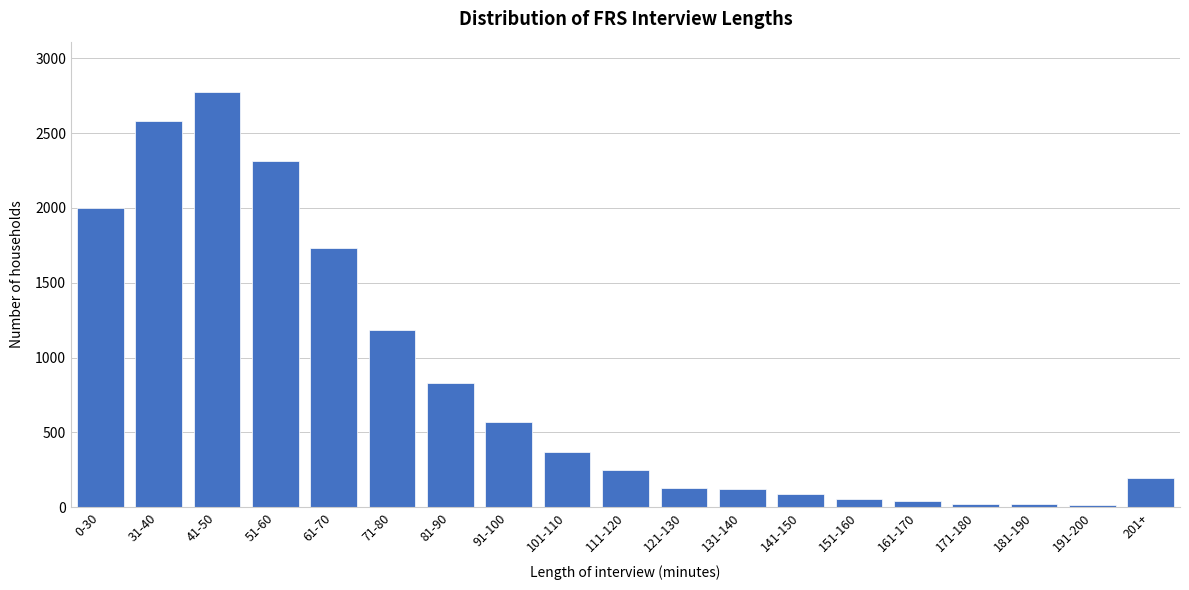

Between 141-150 and 91-100, which is larger?

91-100